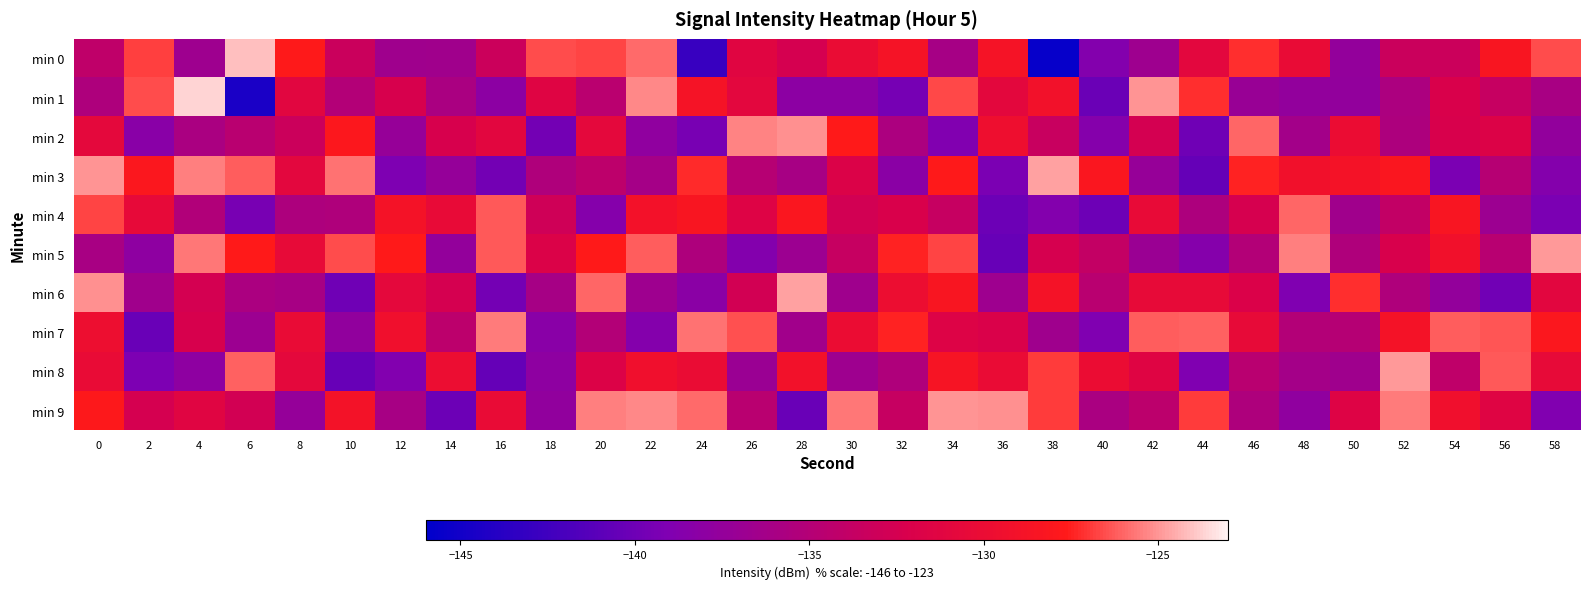

What is the difference between the highest and lowest values at 48?

13.6